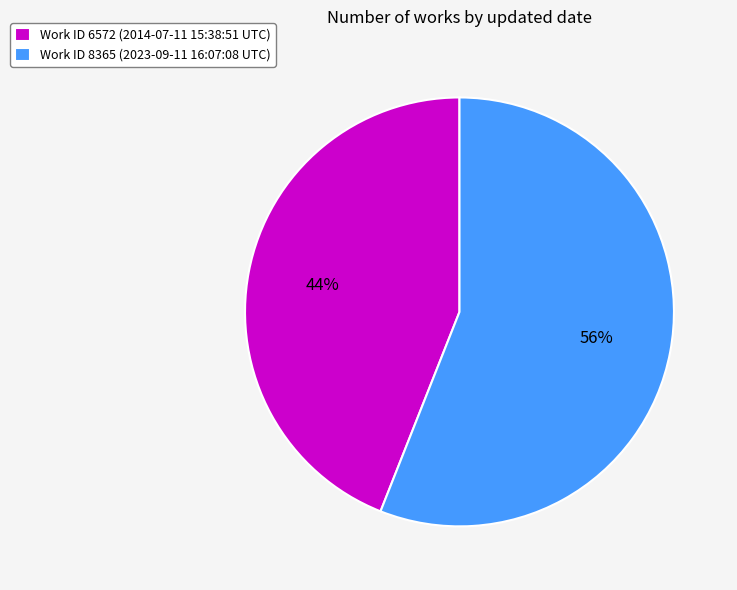

The Work ID 8365 (2023-09-11 16:07:08 UTC) slice represents 56% of the pie. True or false?

True